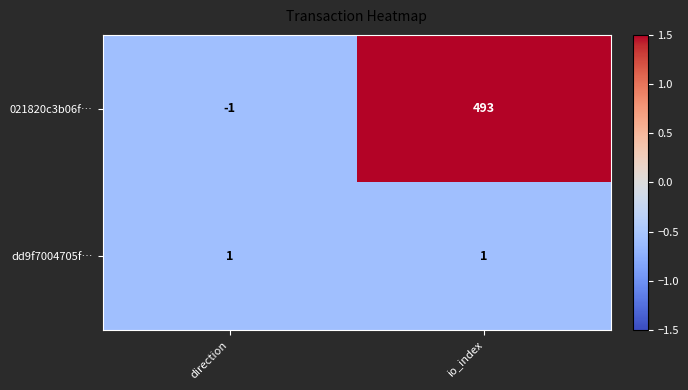

Which series has the largest total across all categories?

021820c3b06f…